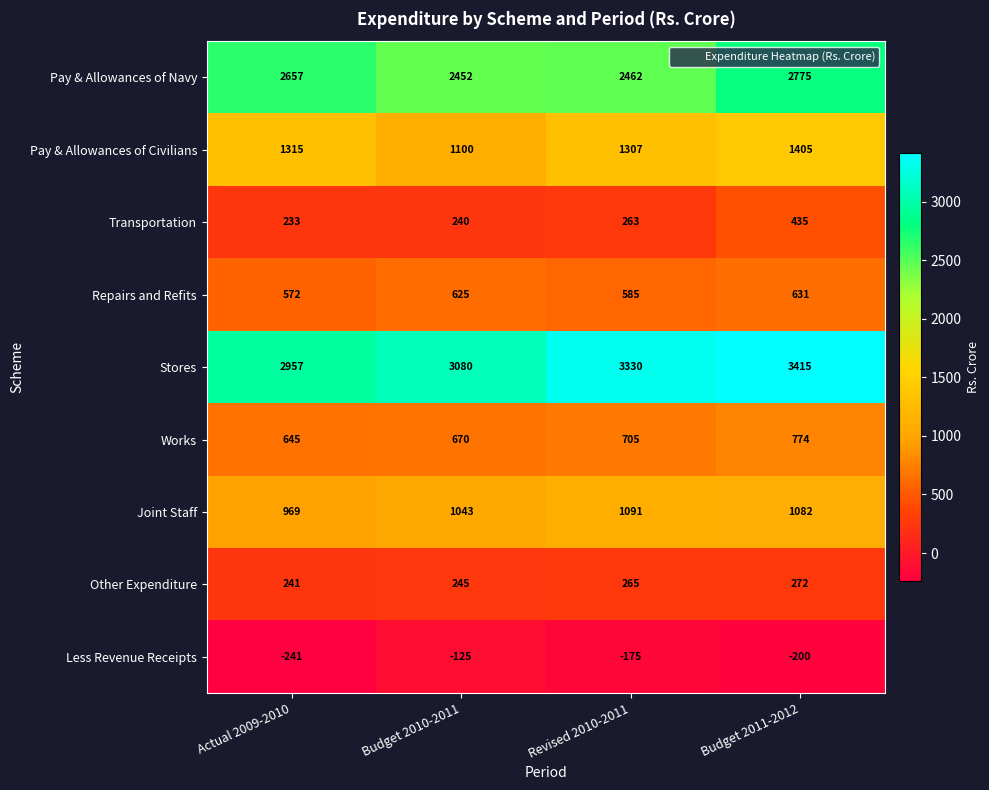

What is the sum of all Works values?

2794